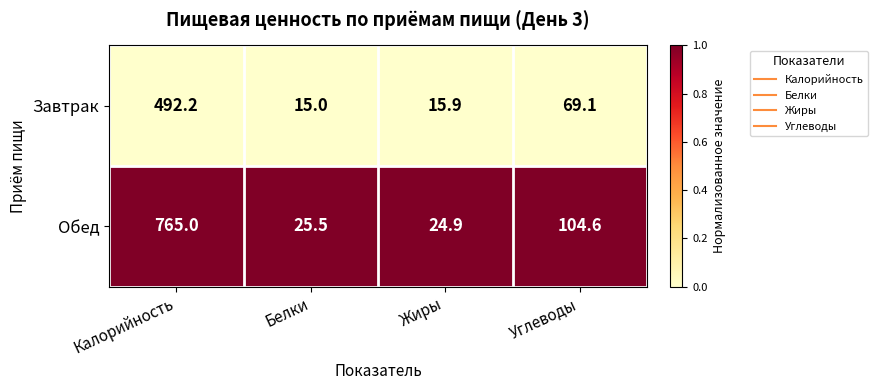

What value does the Обед series have at Калорийность?

765.0